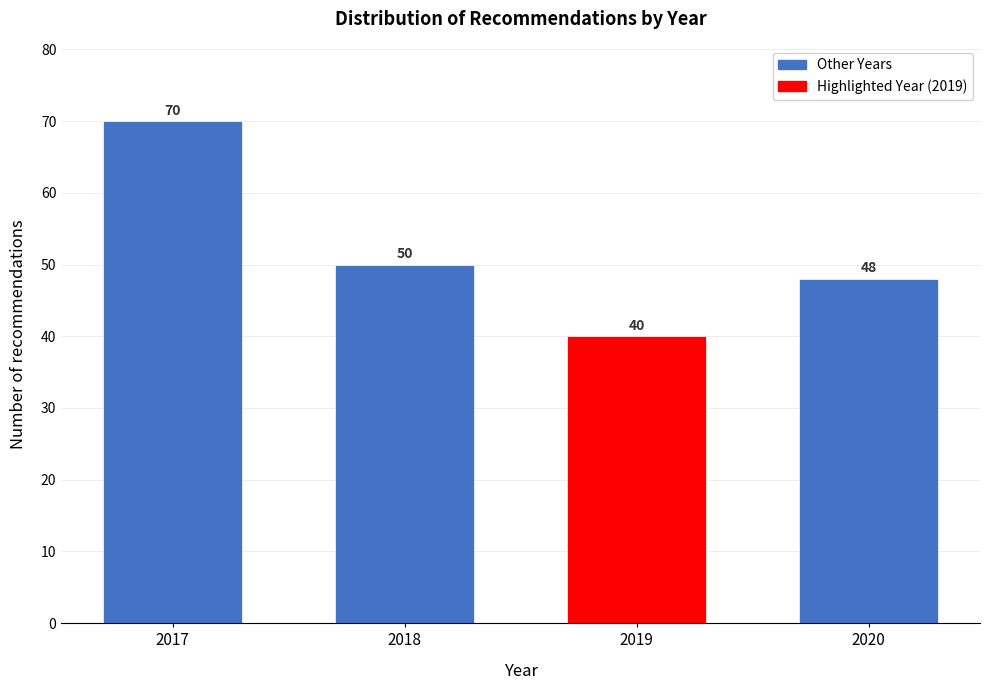

Reading right to left, transcribe all the data shown in this chart.

2020=48	2019=40	2018=50	2017=70